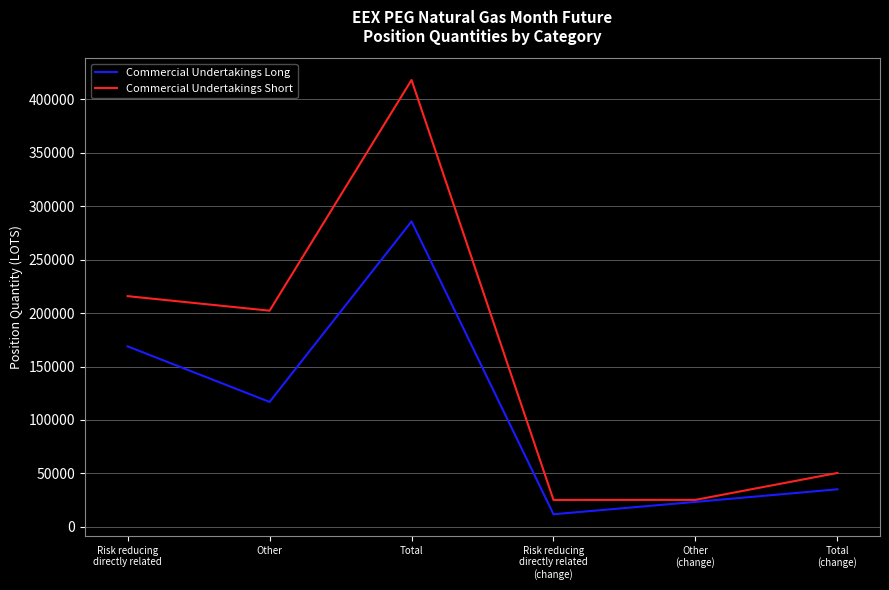

At which category does Commercial Undertakings Short reach its first local valley?

Other